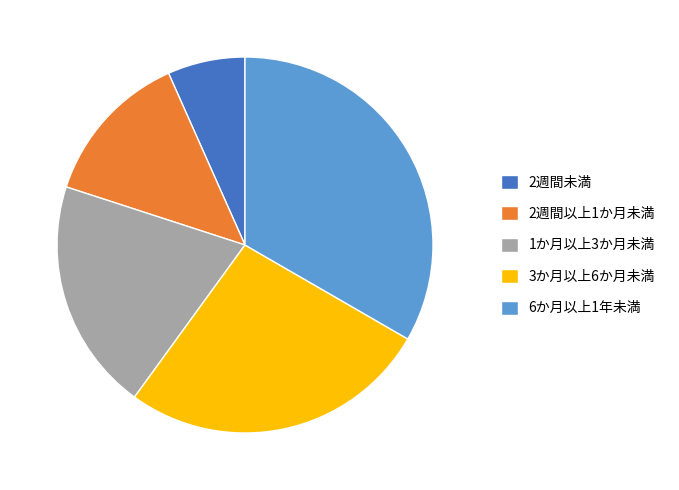

Between 2週間以上1か月未満 and 2週間未満, which is larger?

2週間以上1か月未満